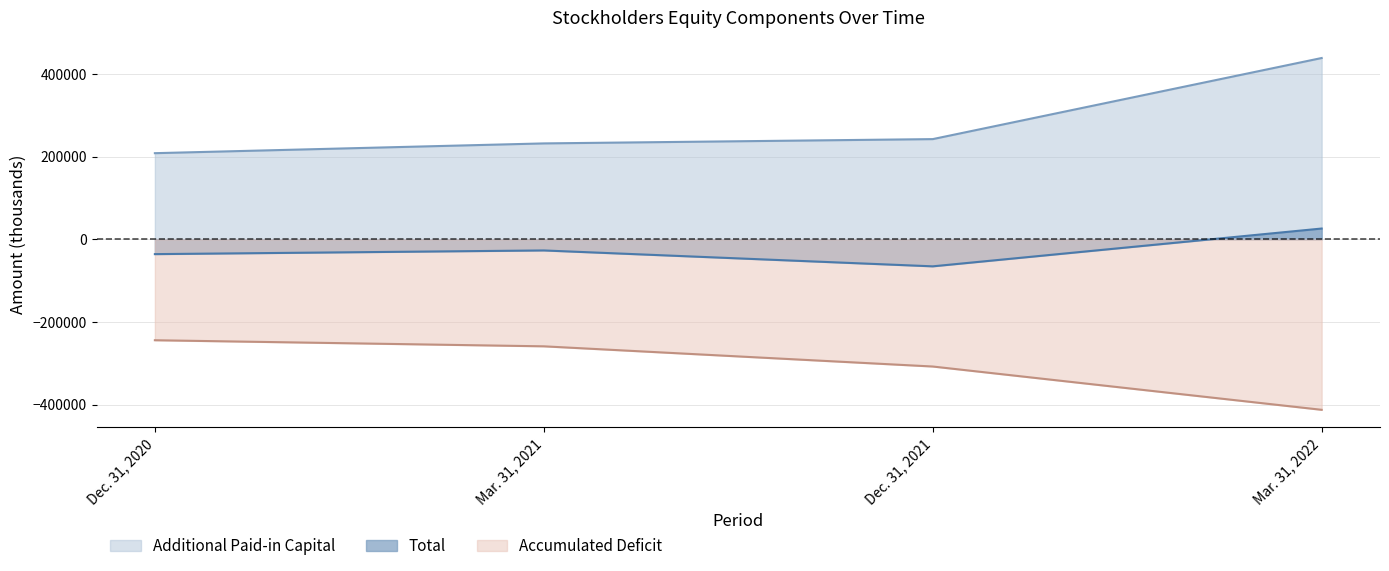

True or false: Additional Paid-in Capital and Accumulated Deficit intersect in this chart.

False